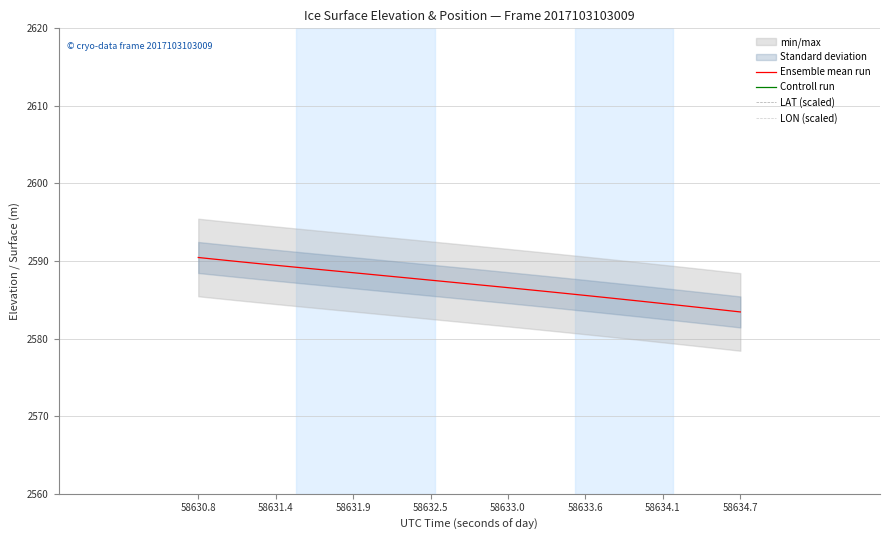

List the series in order of their overall mean, lowest first.

Controll run, Ensemble mean run, LON (scaled), LAT (scaled)